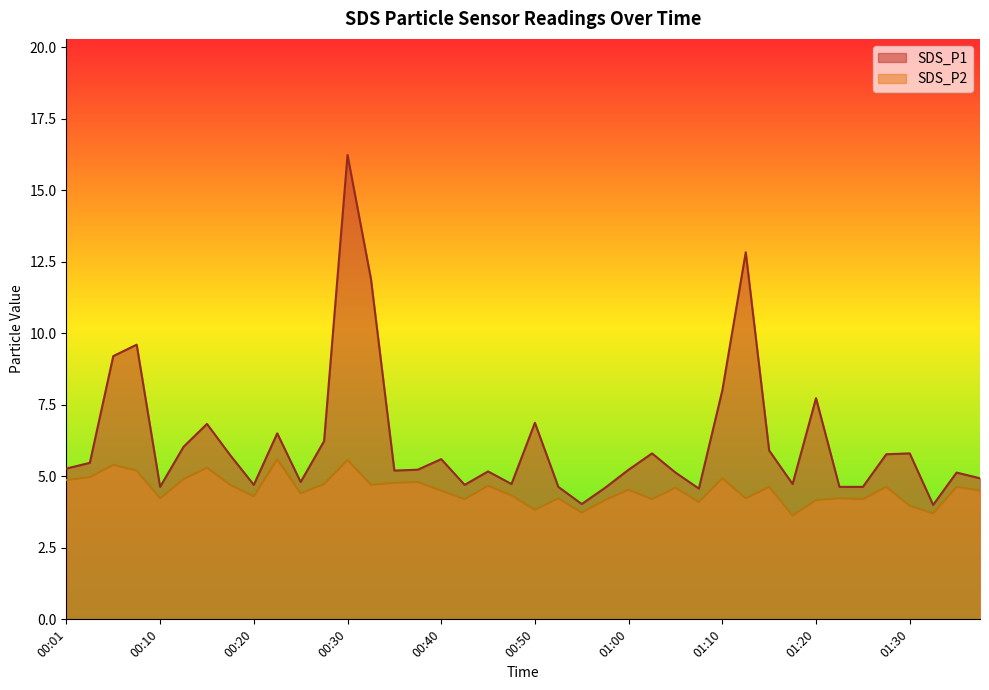

What is the greatest value displayed?

16.2